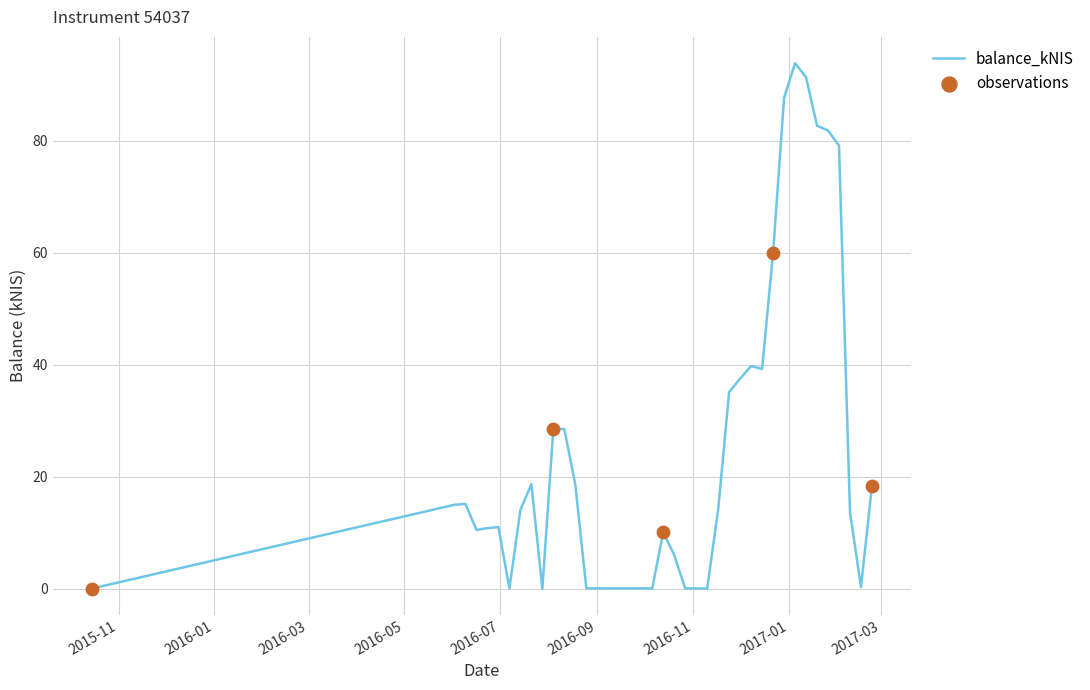

What is the maximum value shown in the chart?

93.9